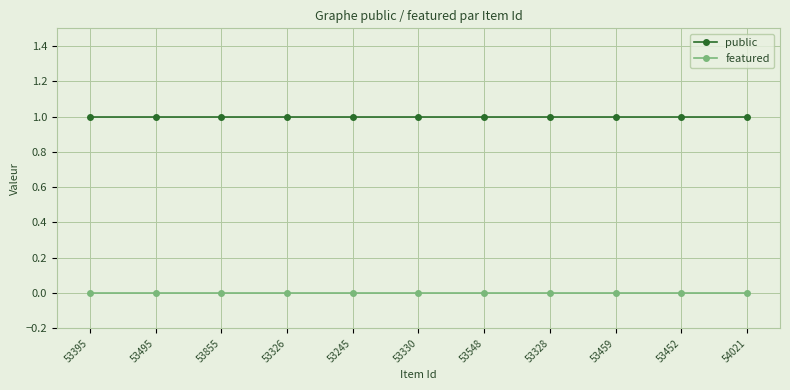

What is the label of the 7th point from the left?

53548